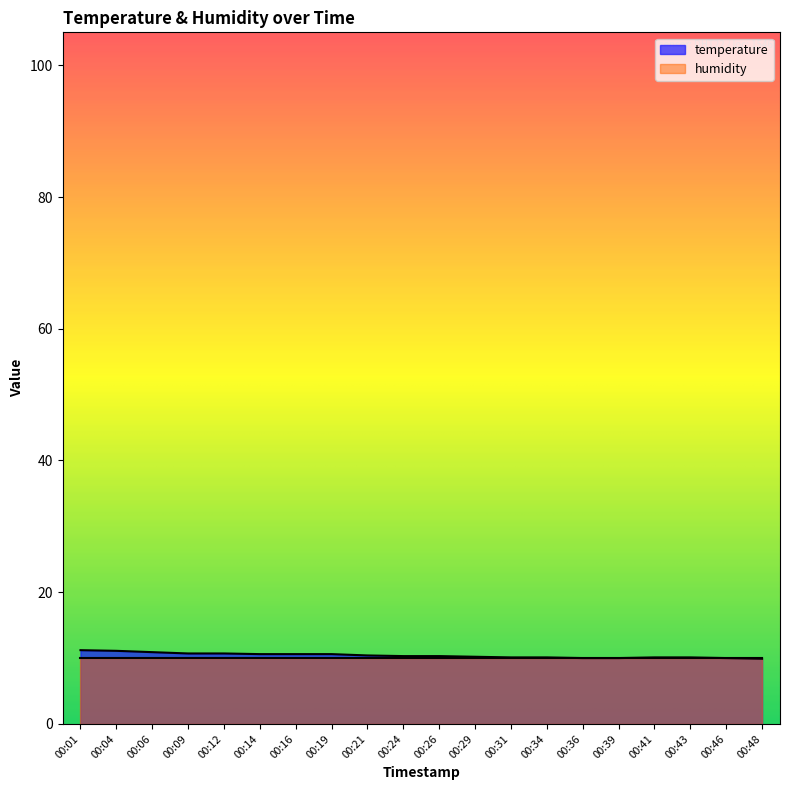

What is the minimum value shown in the chart?

9.9